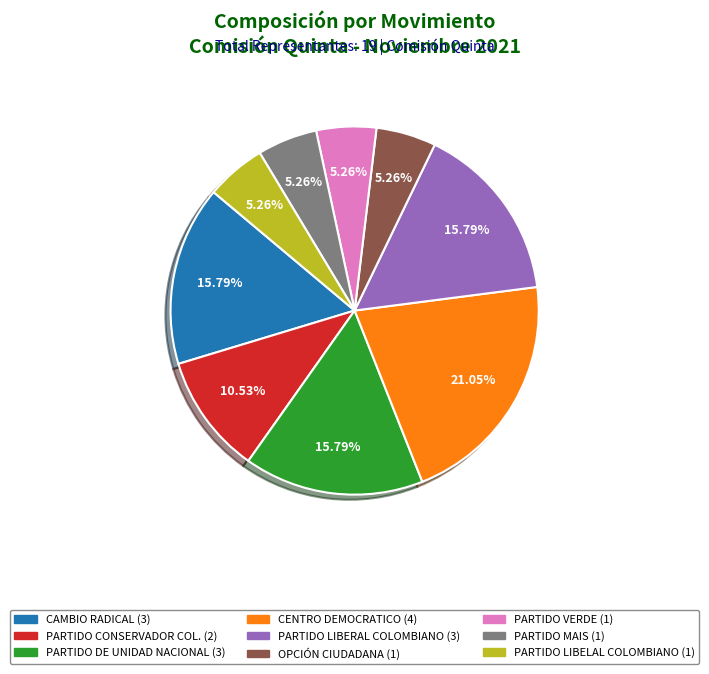

How many segments does this pie chart have?

9